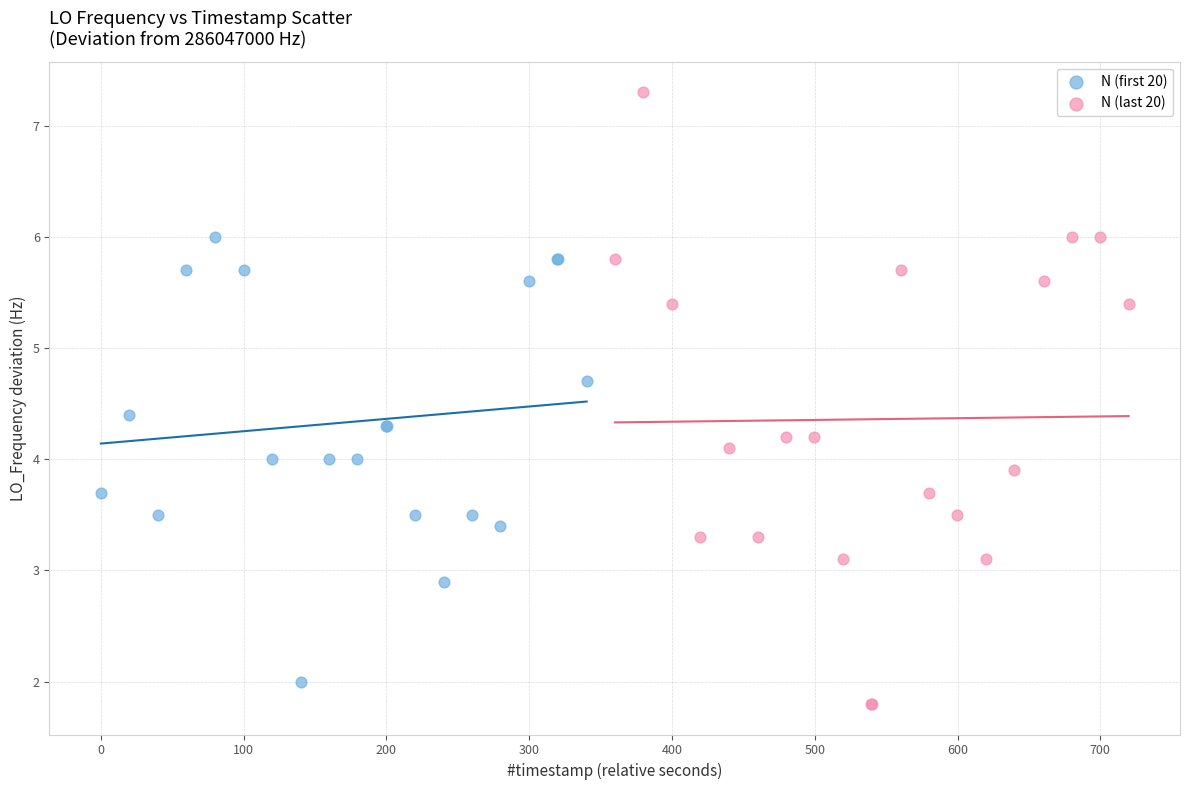

Which series has the largest Y range (max minus min)?

N (last 20)